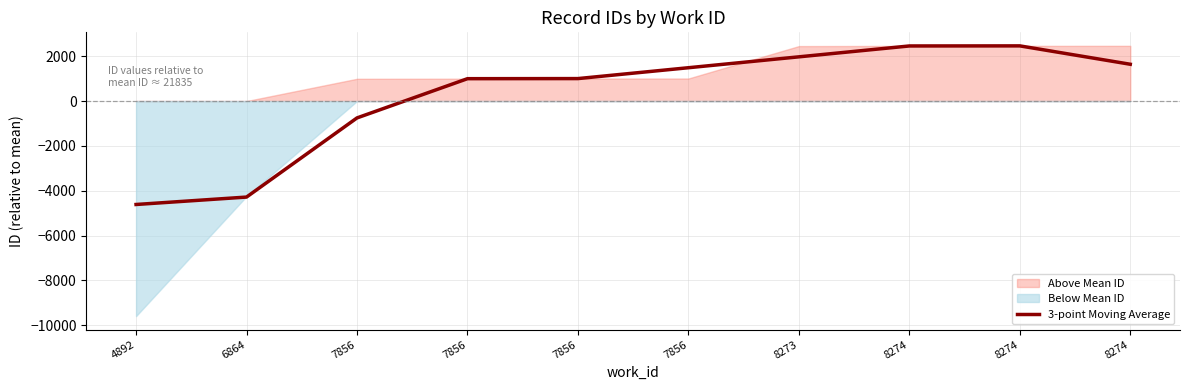

What is the difference between the second highest and minimum values?

7072.9